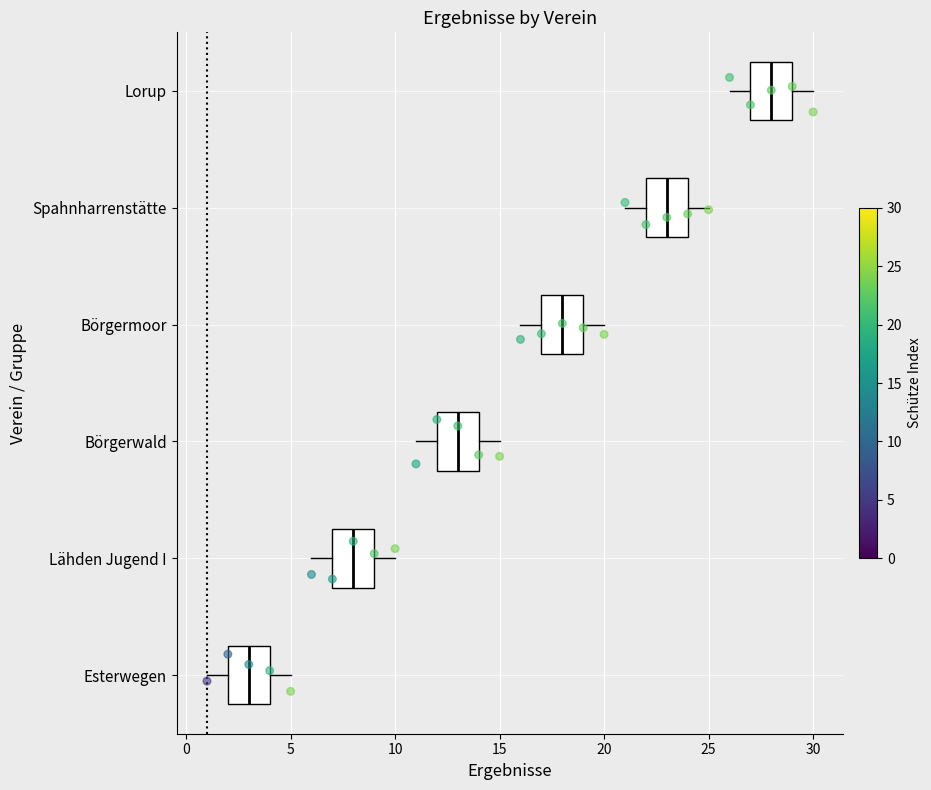

Where is the right edge of the box for Esterwegen on the x-axis? The values are not printed on the chart, so give them approximately, as read against the axis.

4